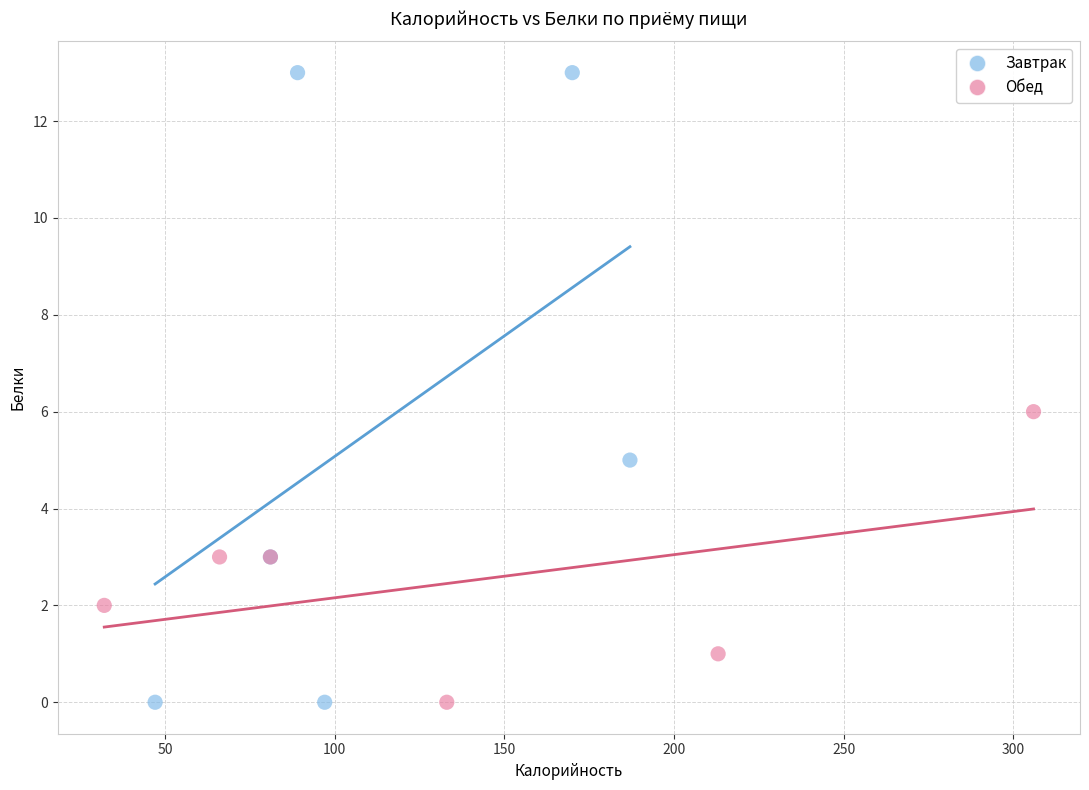

Which series contains the highest Y value?

Завтрак